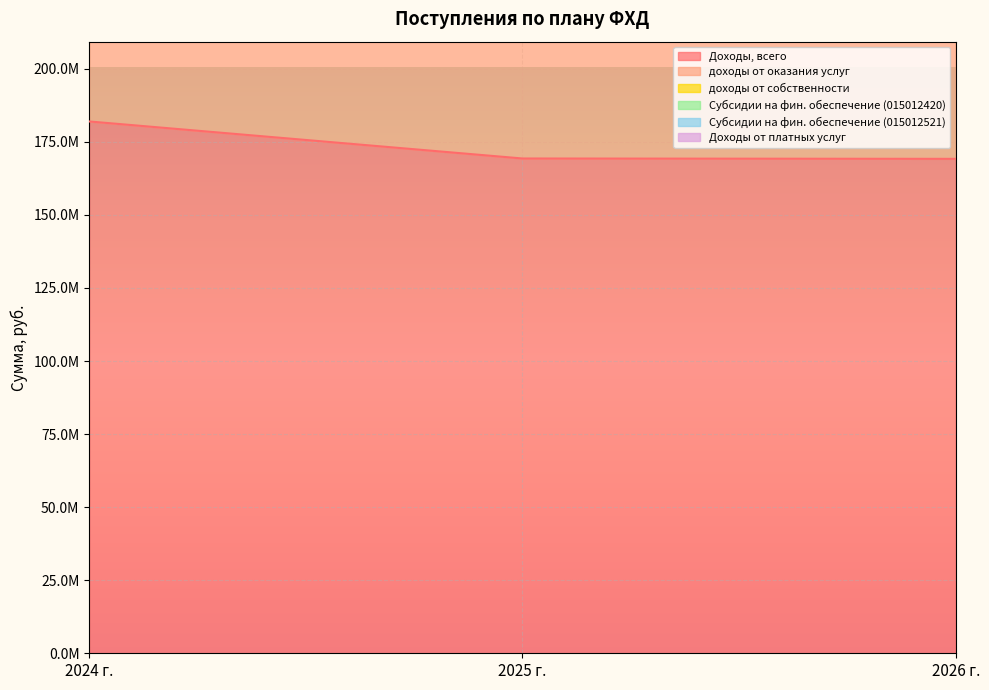

What is the smallest value displayed?

169191465.4